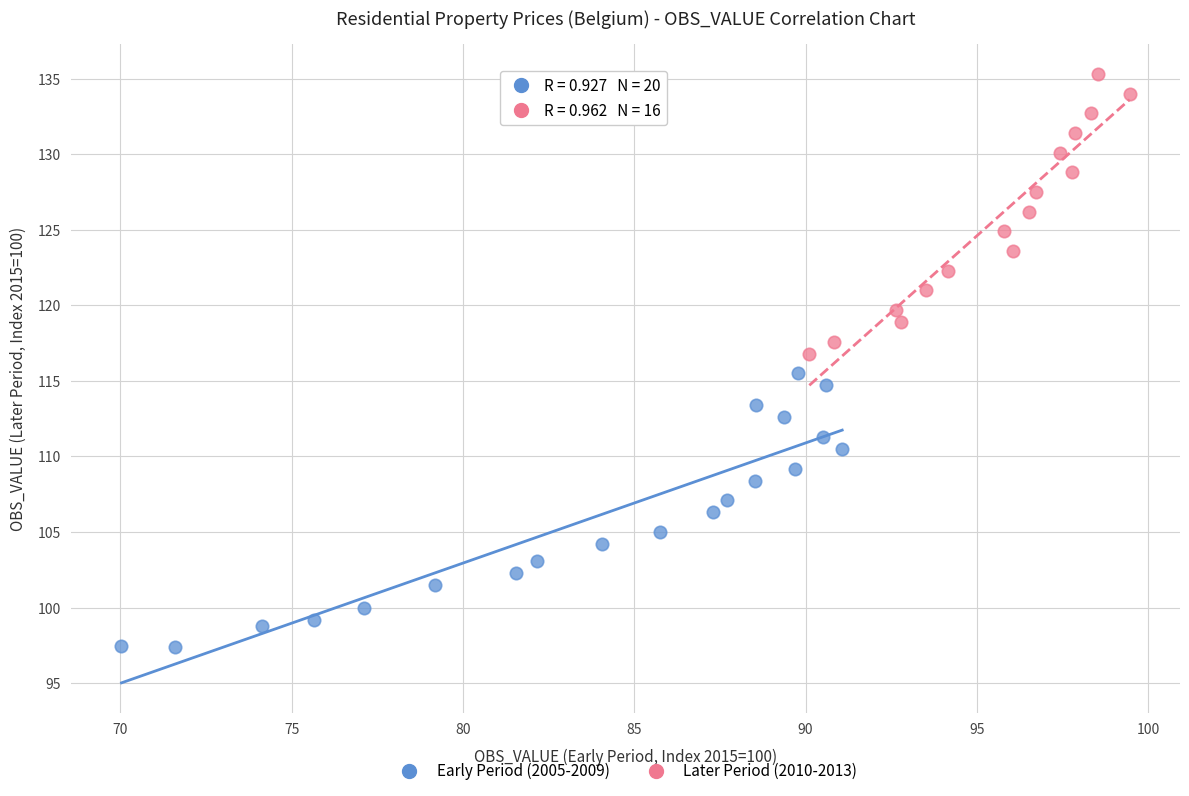

Which series reaches the minimum Y coordinate?

Early Period (2005-2009)